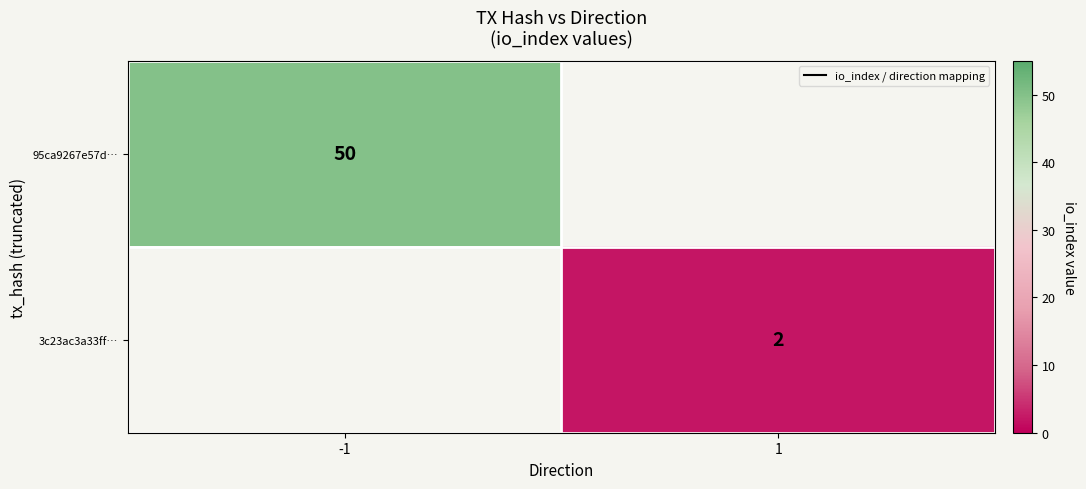

What is the greatest value displayed?

50.0